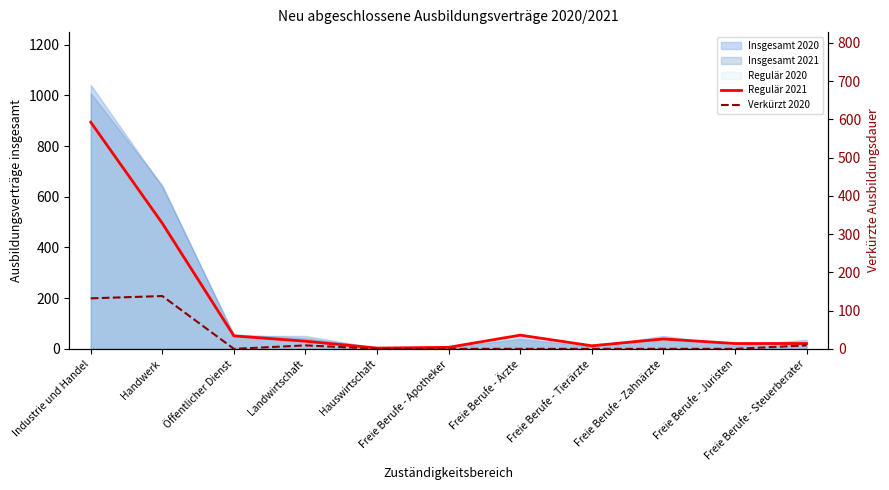

Which category has the highest value in the Verkürzt 2020 series?

Handwerk